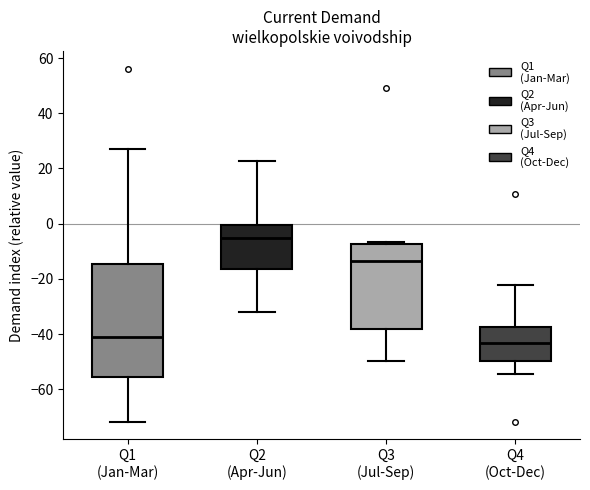

Reading left to right, read every box against the y-axis: the position of its median line, the range the box covers, and the ends of its whiskers. The values are not printed on the chart, so give them approximately, as read against the axis.

Q1 (Jan-Mar): median -40, box -56 to -14, whiskers -72 to 28
Q2 (Apr-Jun): median -6, box -16 to 0, whiskers -32 to 22
Q3 (Jul-Sep): median -14, box -38 to -8, whiskers -50 to -6
Q4 (Oct-Dec): median -44, box -50 to -38, whiskers -54 to -22